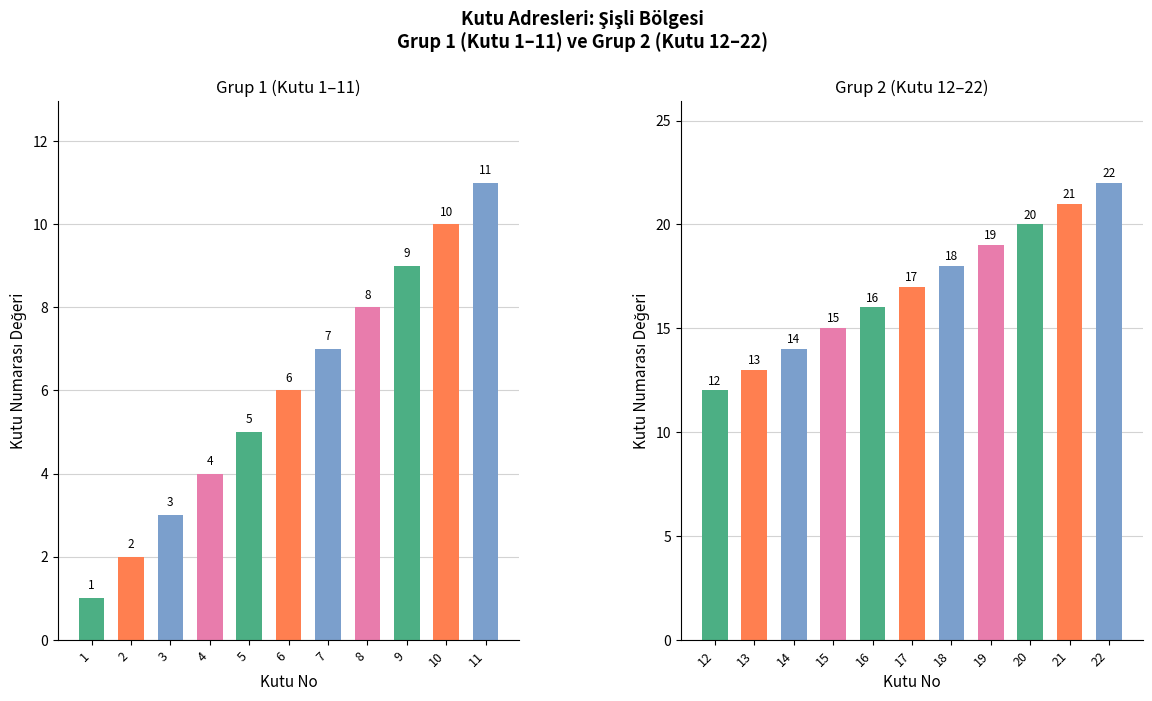

Which series has the widest spread of values?

KUTU NO (Group A)